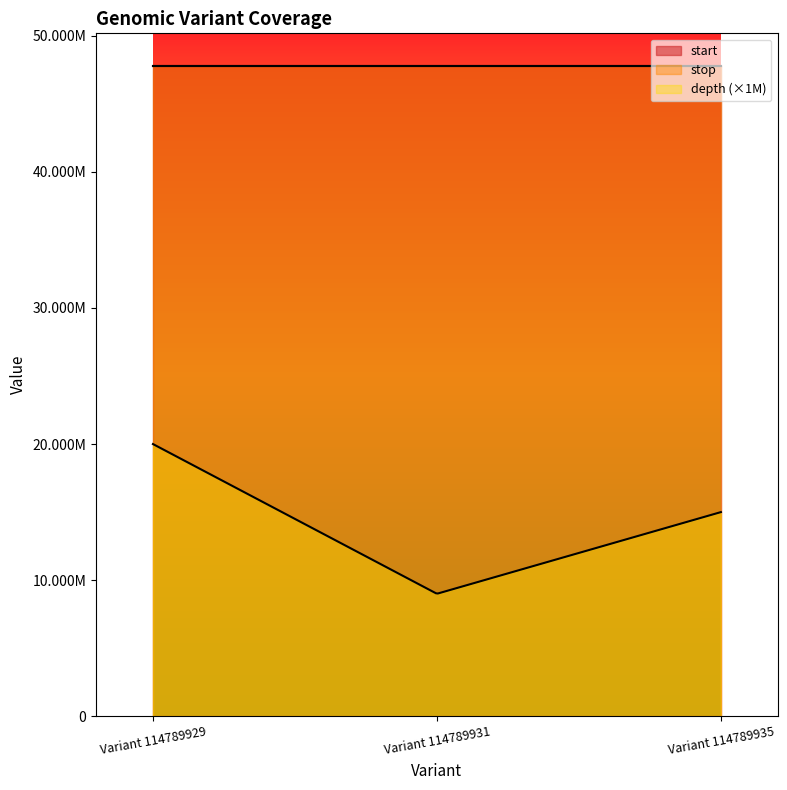

Reading left to right, transcribe all the data shown in this chart.

start: Variant 114789929=47785882	Variant 114789931=47785964	Variant 114789935=47786244
stop: Variant 114789929=47785883	Variant 114789931=47785965	Variant 114789935=47786245
depth: Variant 114789929=20	Variant 114789931=9	Variant 114789935=15